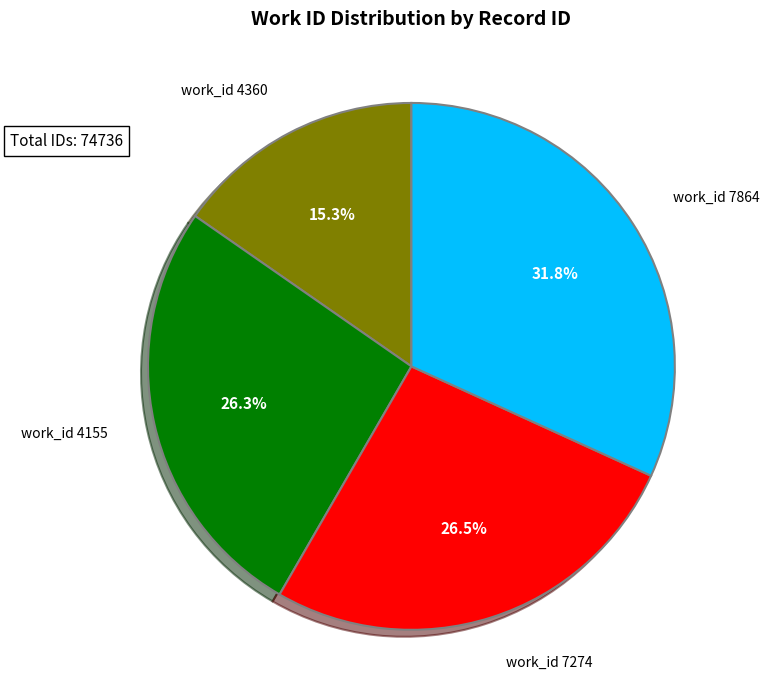

Between work_id 7864 and work_id 7274, which is larger?

work_id 7864